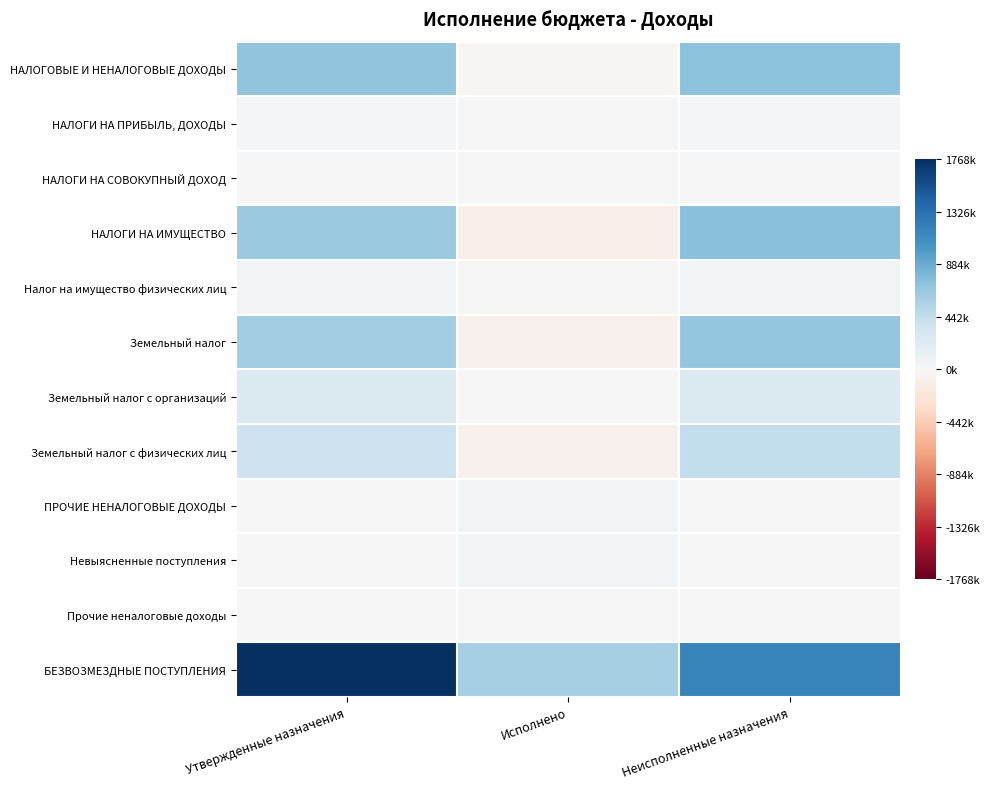

Reading left to right, what are all the values shown in this chart?

НАЛОГОВЫЕ И НЕНАЛОГОВЫЕ ДОХОДЫ: Утвержденные назначения=690923.0	Исполнено=-36223.3	Неисполненные назначения=727146.3
НАЛОГИ НА ПРИБЫЛЬ, ДОХОДЫ: Утвержденные назначения=37851.0	Исполнено=2375.7	Неисполненные назначения=35475.3
НАЛОГИ НА СОВОКУПНЫЙ ДОХОД: Утвержденные назначения=1741.0	Исполнено=0.0	Неисполненные назначения=1741.0
НАЛОГИ НА ИМУЩЕСТВО: Утвержденные назначения=651331.0	Исполнено=-90699.9	Неисполненные назначения=742030.9
Налог на имущество физических лиц: Утвержденные назначения=42500.0	Исполнено=-12077.2	Неисполненные назначения=54577.2
Земельный налог: Утвержденные назначения=608831.0	Исполнено=-78622.6	Неисполненные назначения=687453.6
Земельный налог с организаций: Утвержденные назначения=249436.0	Исполнено=0.0	Неисполненные назначения=249436.0
Земельный налог с физических лиц: Утвержденные назначения=359395.0	Исполнено=-78622.6	Неисполненные назначения=438017.6
ПРОЧИЕ НЕНАЛОГОВЫЕ ДОХОДЫ: Утвержденные назначения=0.0	Исполнено=52100.9	Неисполненные назначения=0.0
Невыясненные поступления: Утвержденные назначения=0.0	Исполнено=47237.9	Неисполненные назначения=0.0
Прочие неналоговые доходы: Утвержденные назначения=0.0	Исполнено=4863.0	Неисполненные назначения=0.0
БЕЗВОЗМЕЗДНЫЕ ПОСТУПЛЕНИЯ: Утвержденные назначения=1768110.0	Исполнено=583394.3	Неисполненные назначения=1184715.7